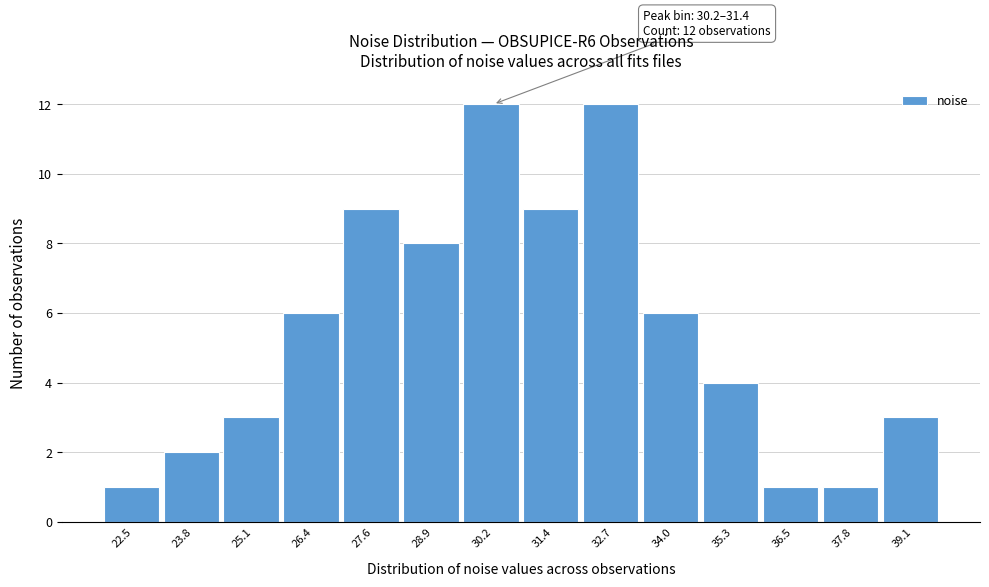

Reading left to right, extract all data points from this chart.

1	2	3	6	9	8	12	9	12	6	4	1	1	3